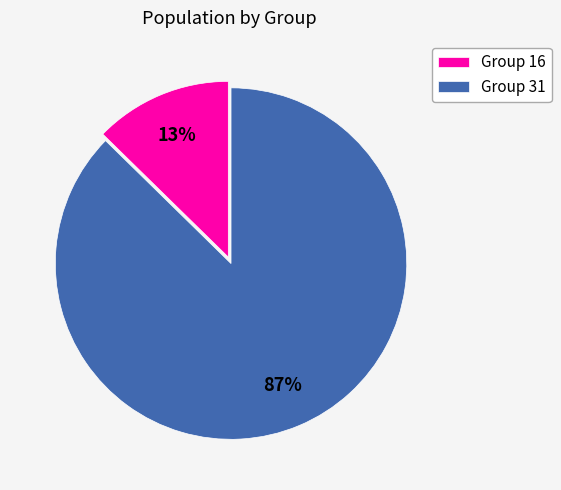

Rank the categories by value from highest to lowest.

Group 31, Group 16